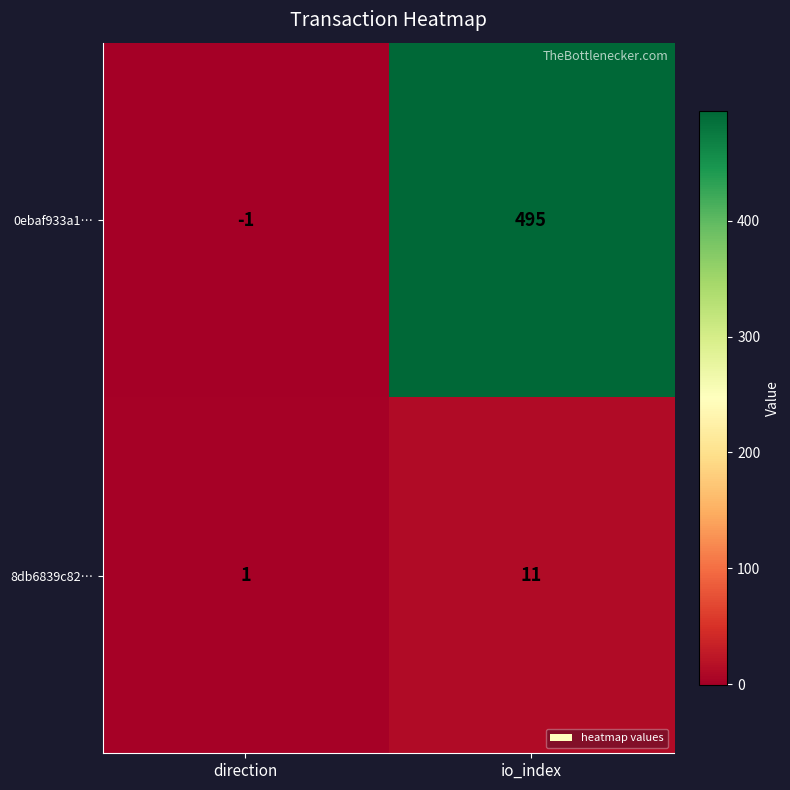

Which label corresponds to the largest value in the chart?

io_index